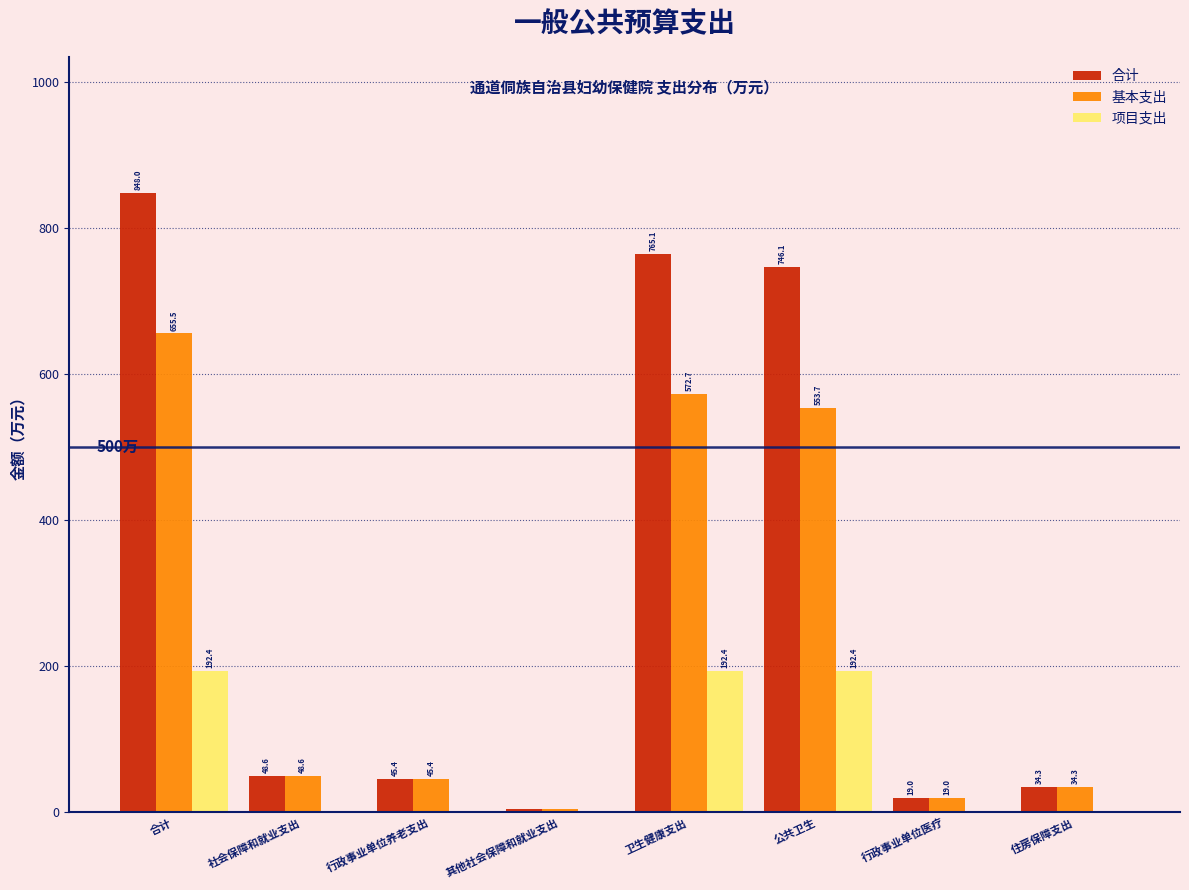

What is the sum of the 合计 values at 行政事业单位医疗 and 合计?

867.0